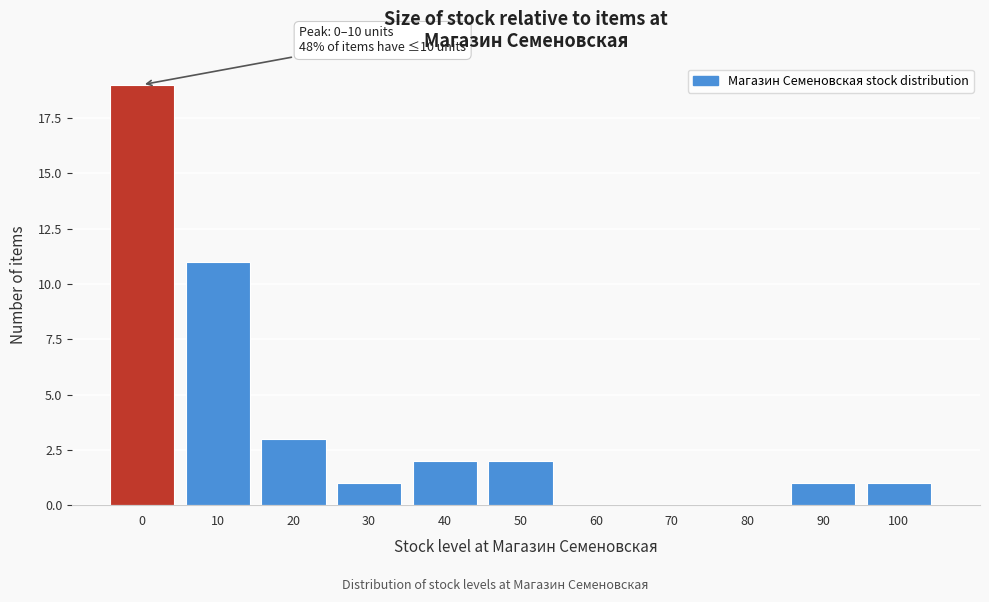

Reading left to right, transcribe all the data shown in this chart.

0=19	10=11	20=3	30=1	40=2	50=2	60=0	70=0	80=0	90=1	100=1